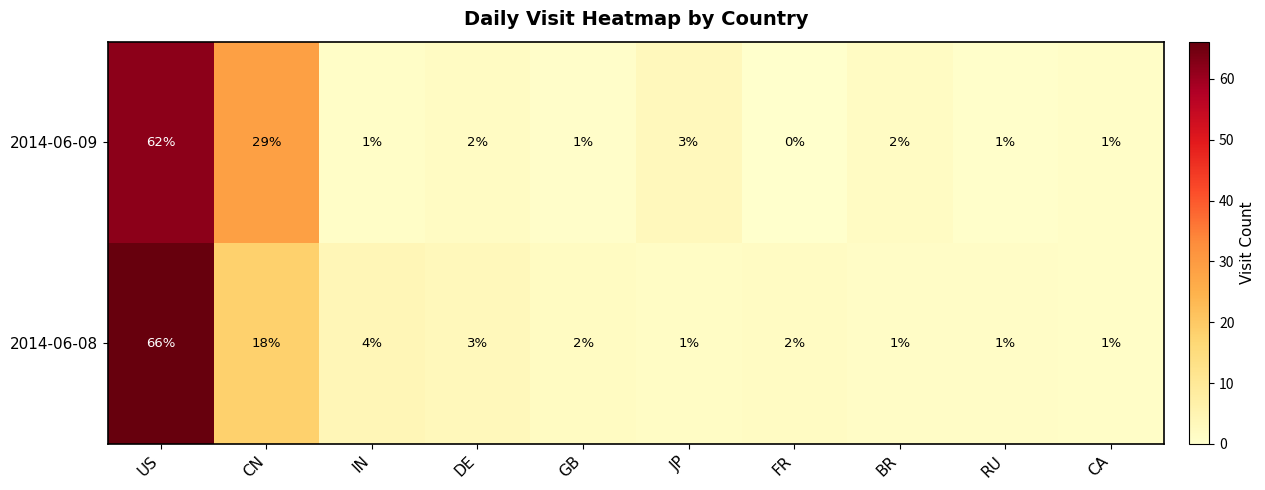

Is it true that 2014-06-09 equals 1 at IN?

True